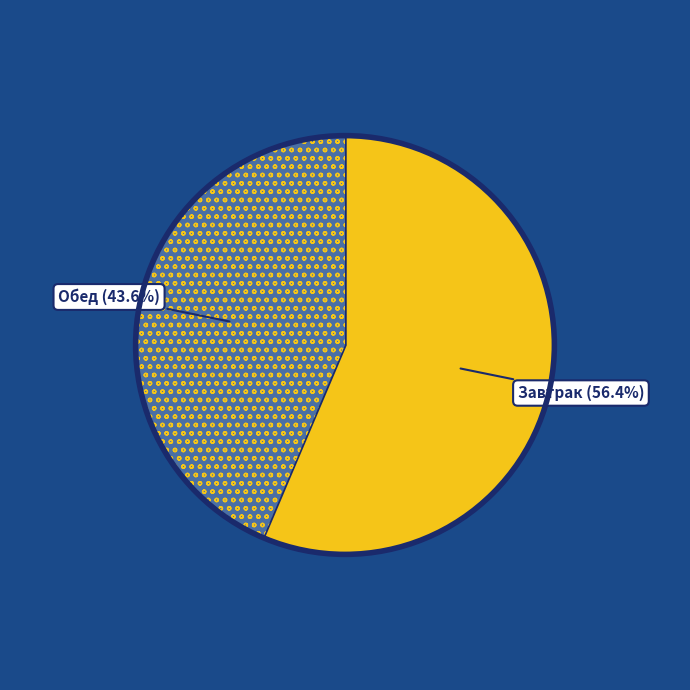

Is there a majority slice in this chart?

Yes